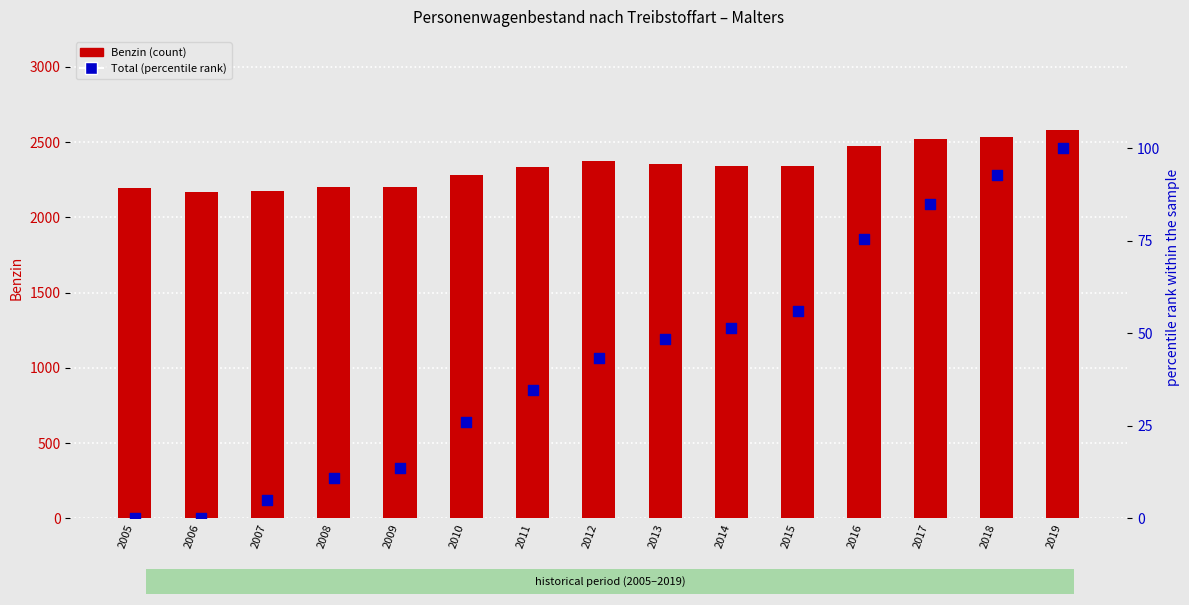

What are all the series names shown in the legend?

Benzin (count), Total (percentile rank)